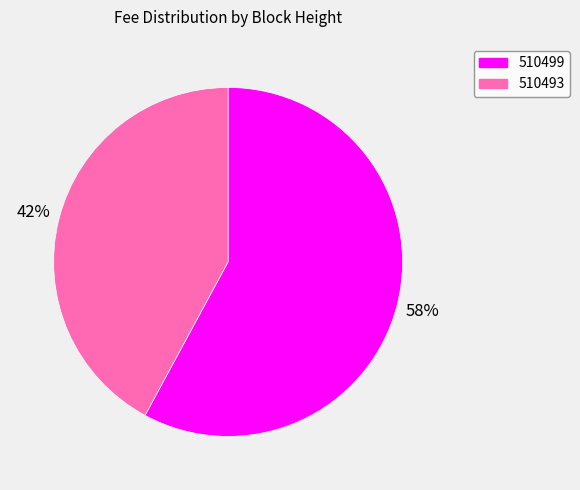

Which category has the smallest portion of the pie?

510493